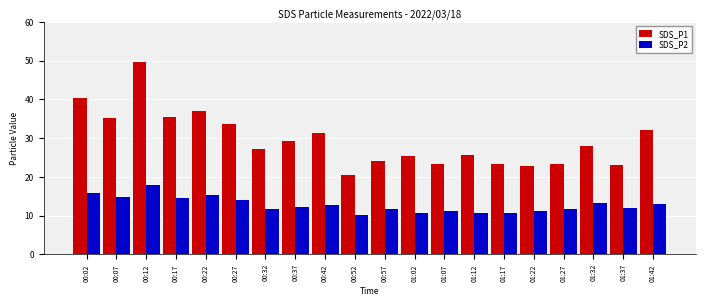

True or false: SDS_P1 has a value of 22.9 at 01:22.

True